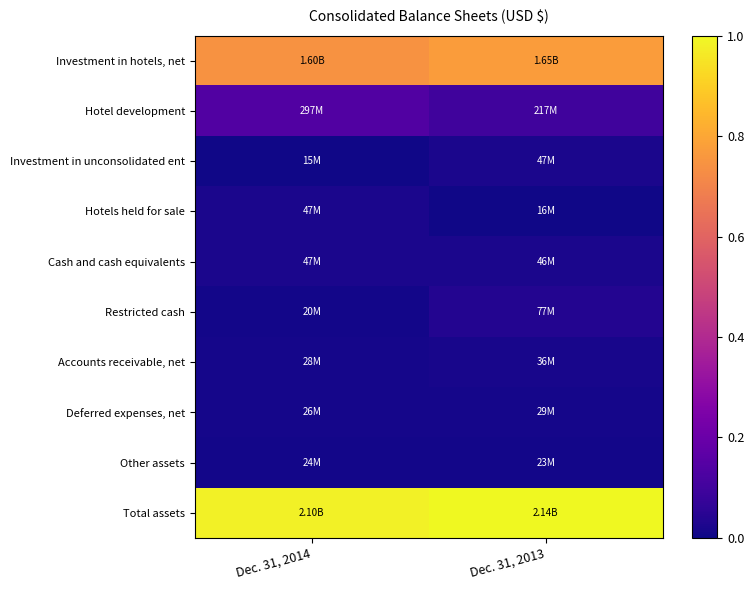

What is the spread (max minus min) of values at Dec. 31, 2014?

1.0